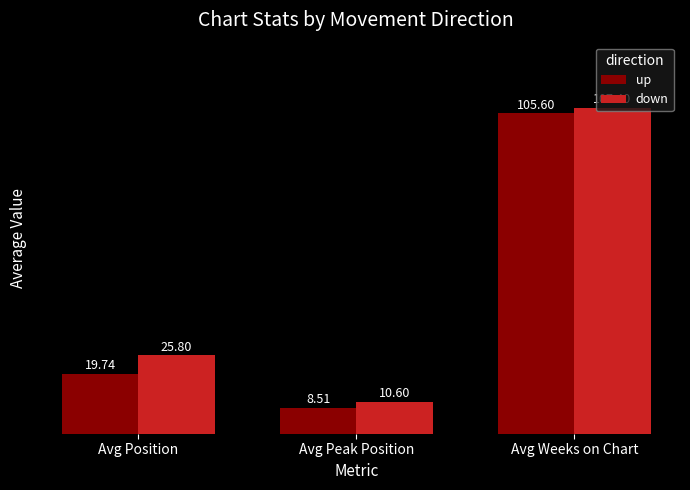

At which label does down reach its peak?

Avg Weeks on Chart